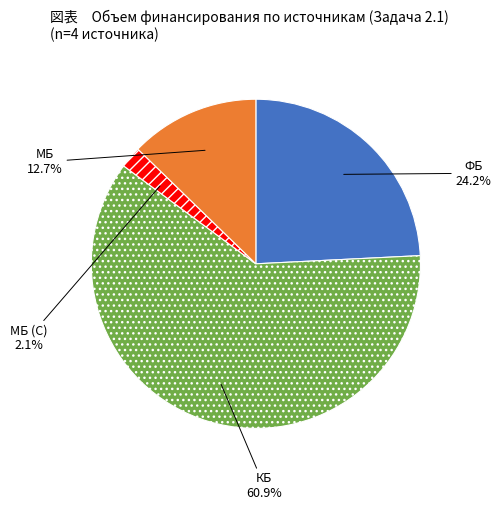

Does any single category account for the majority?

Yes